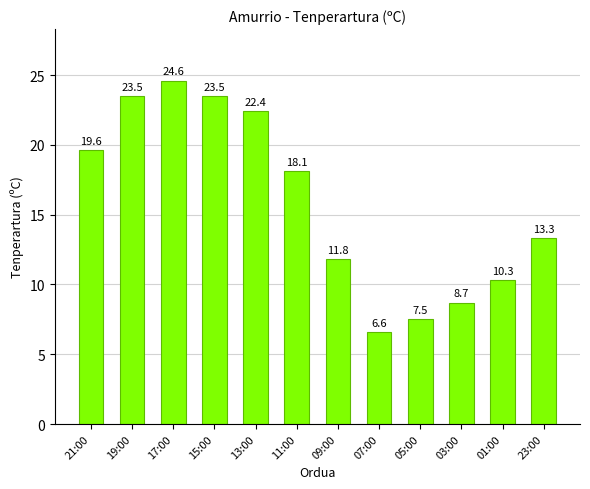

At which label does the data first exceed 18?

21:00